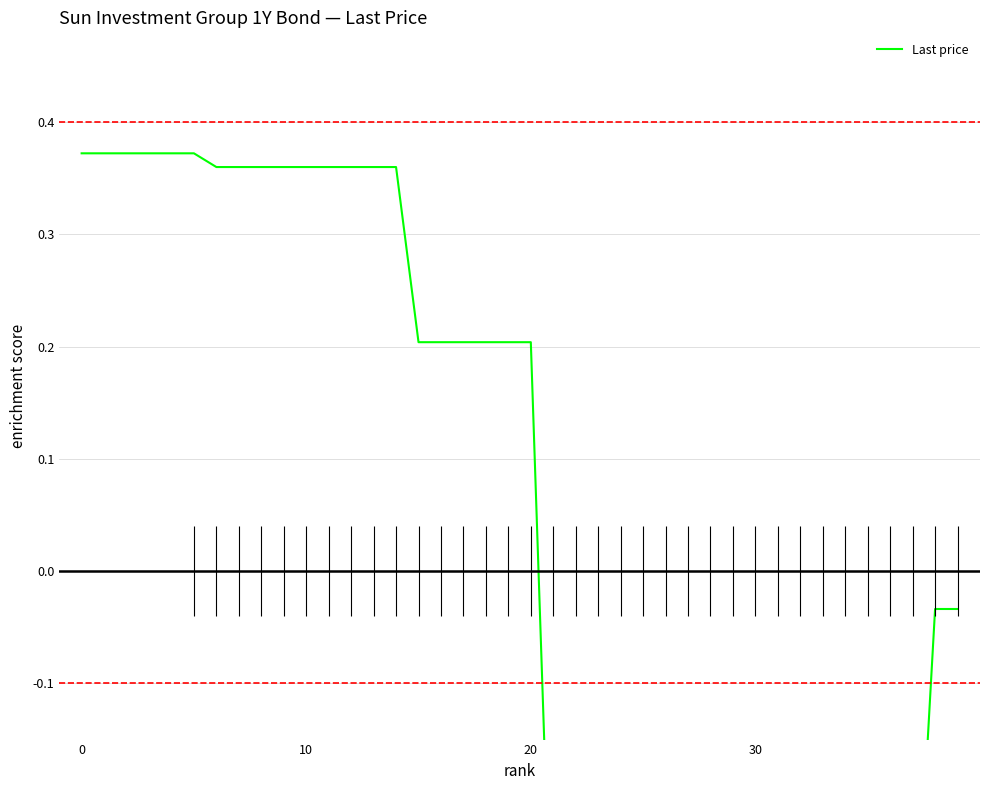

True or false: the data has more than 2 interior local peaks.

False